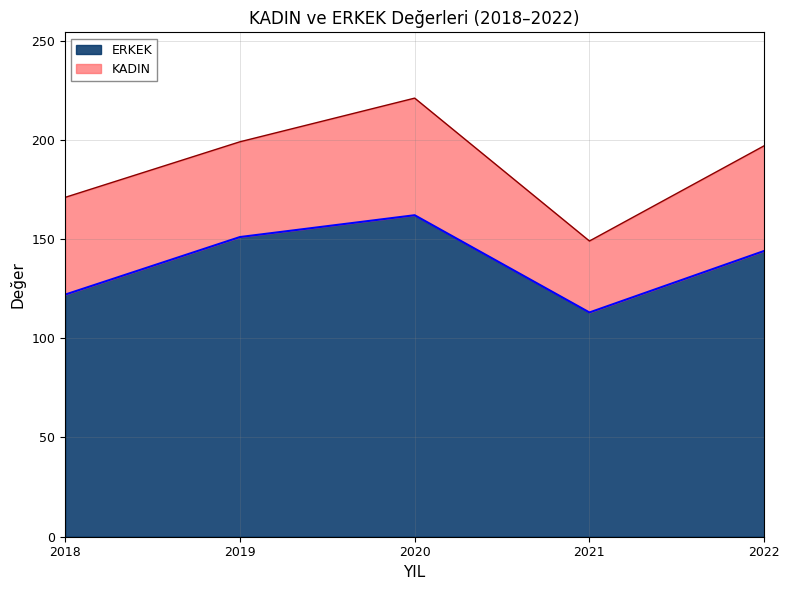

What is the maximum value shown in the chart?

162